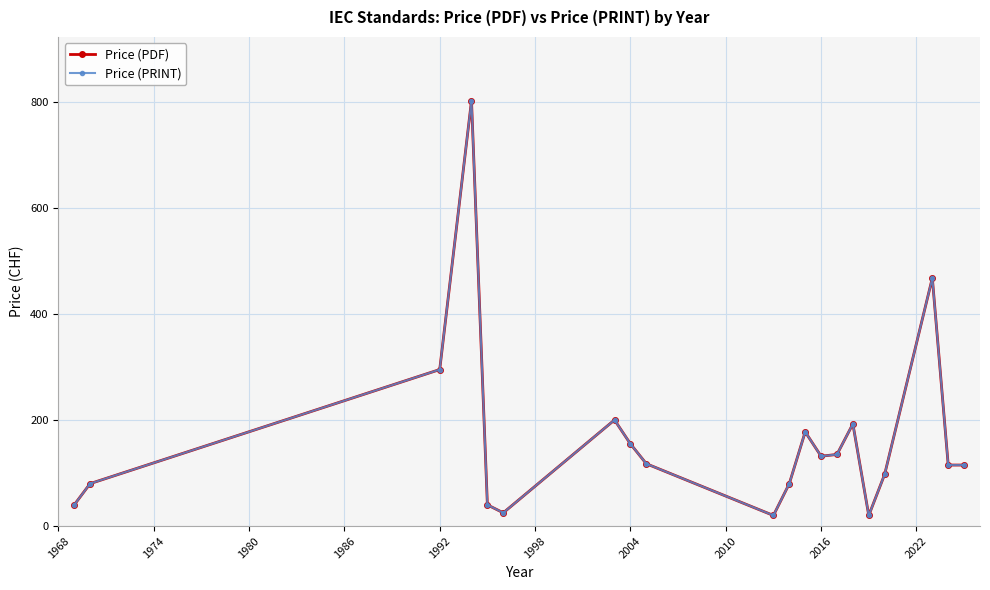

What is the highest value of the Price (PDF) series?

801.7